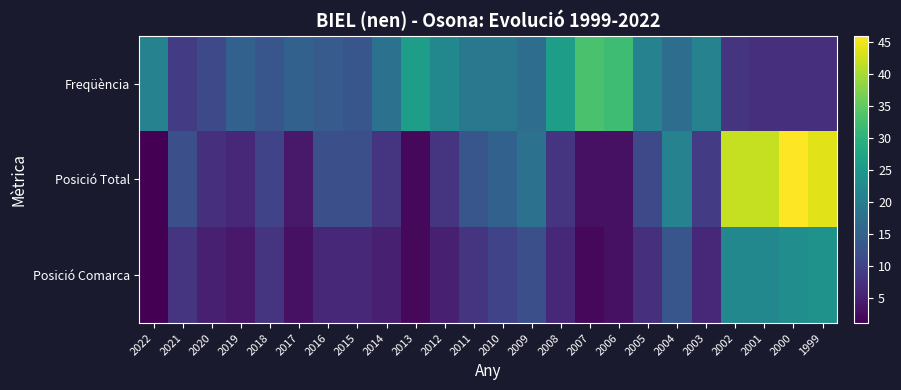

Rank the series by their maximum value, from highest to lowest.

Posició Total, Freqüència, Posició Comarca